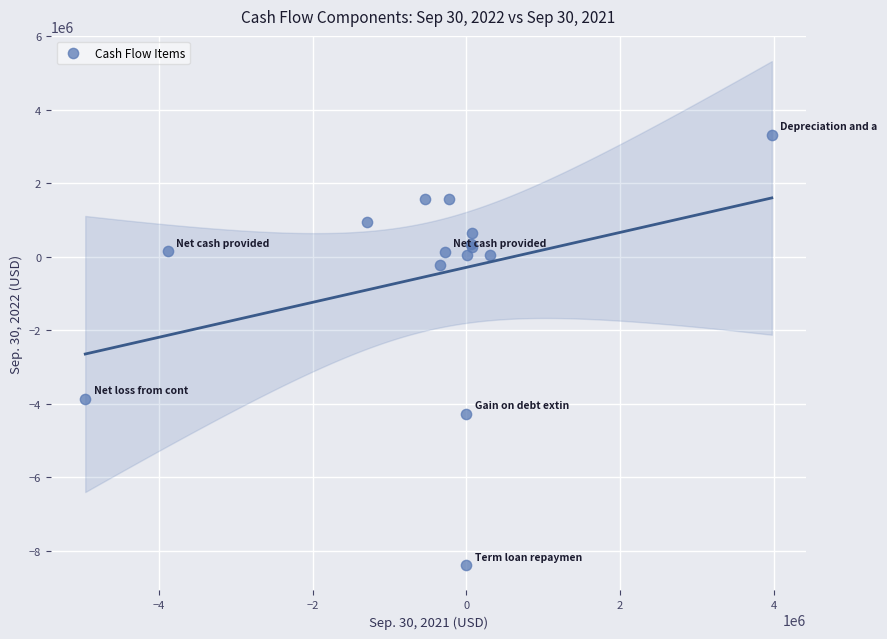

What Y value in the scatter plot is closest to -2541500?

-3871000